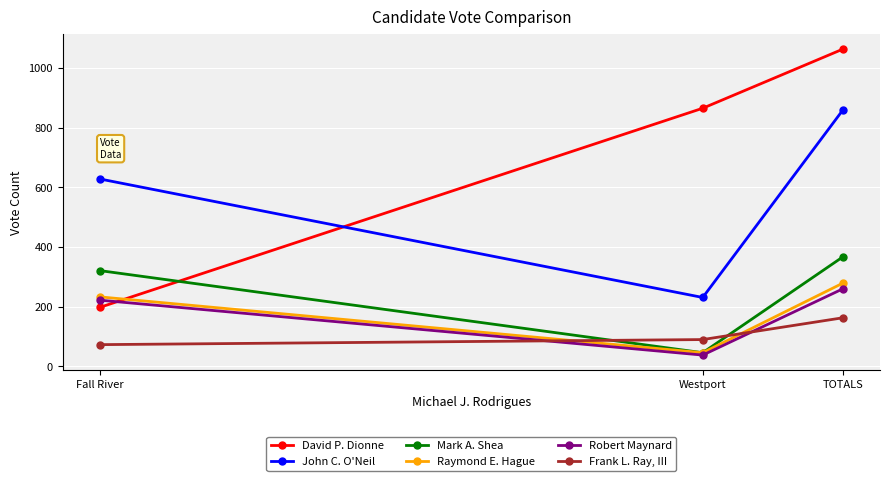

Rank the series at Fall River from highest to lowest value.

John C. O'Neil, Mark A. Shea, Raymond E. Hague, Robert Maynard, David P. Dionne, Frank L. Ray, III